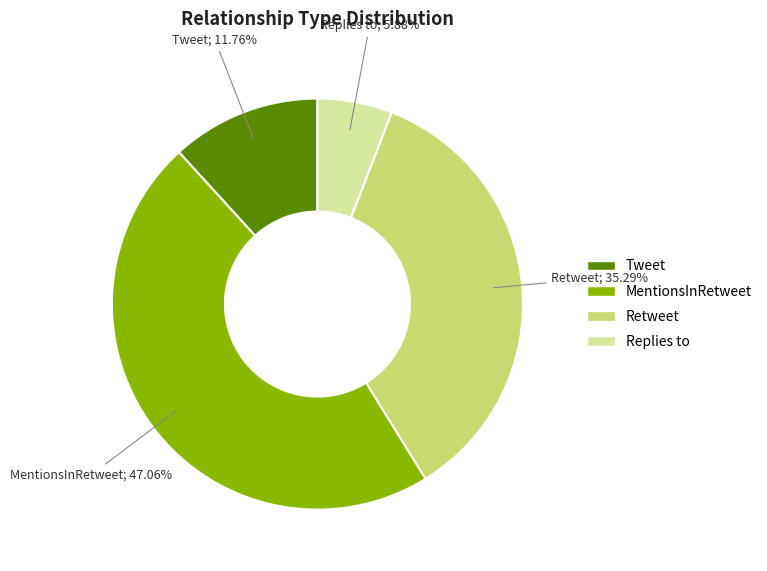

Does Tweet represent more than half of the total?

No